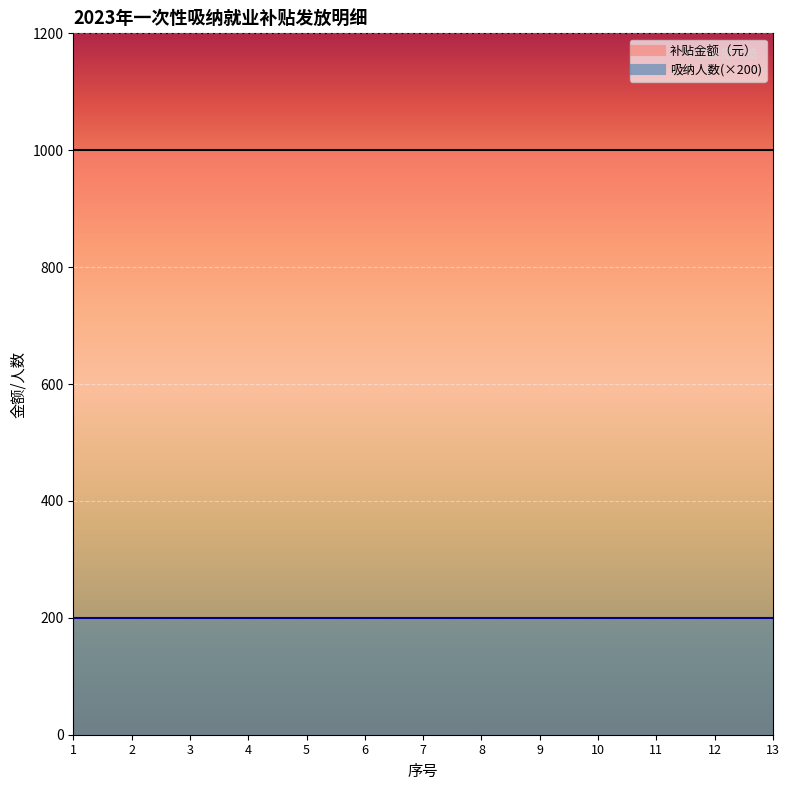

Is this an area chart (filled region under the line)?

No